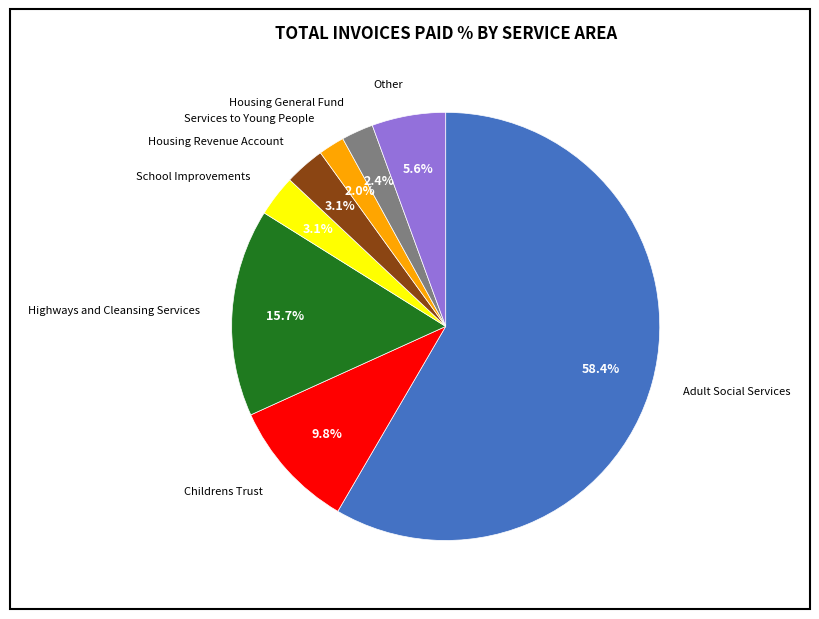

To the nearest percent, what is the combined percentage of Housing Revenue Account and Services to Young People?

5%